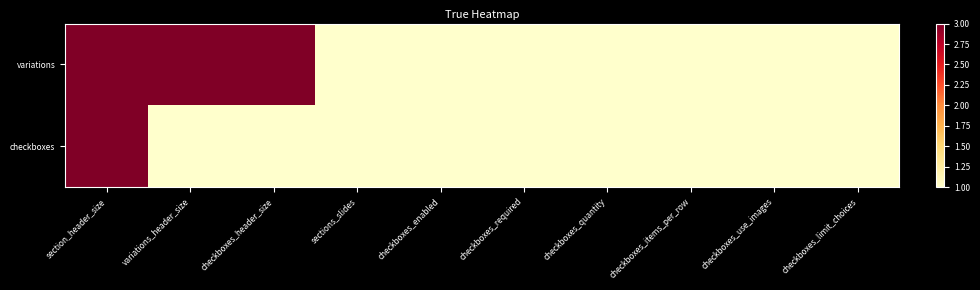

What is the total value across all series at checkboxes_quantity?

2